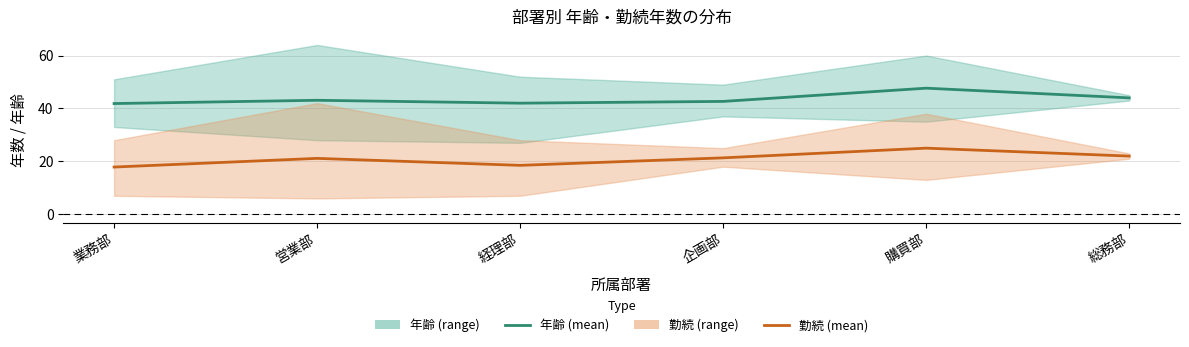

Reading left to right, extract all data points from this chart.

年齢 (mean): 業務部=41.9	営業部=43.1	経理部=42.0	企画部=42.7	購買部=47.7	総務部=44.0
勤続 (mean): 業務部=17.9	営業部=21.1	経理部=18.5	企画部=21.3	購買部=25.0	総務部=22.0